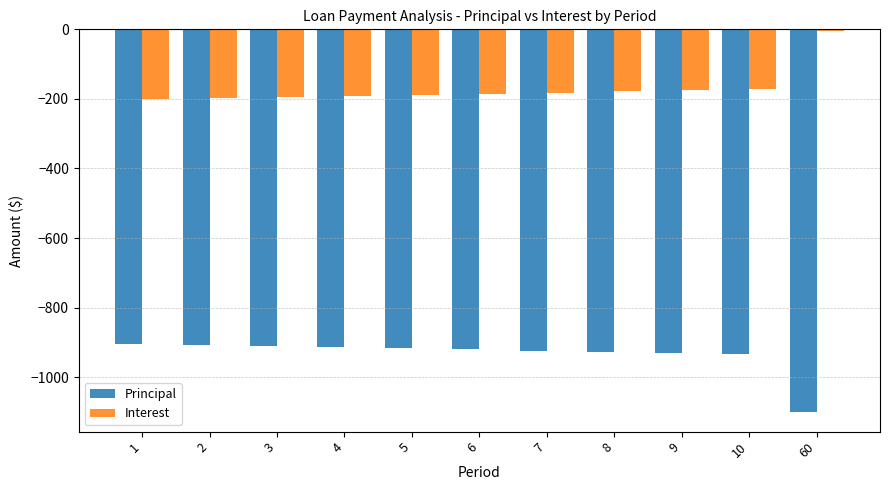

What is the sum of the Interest values at 8 and 10?

-351.2